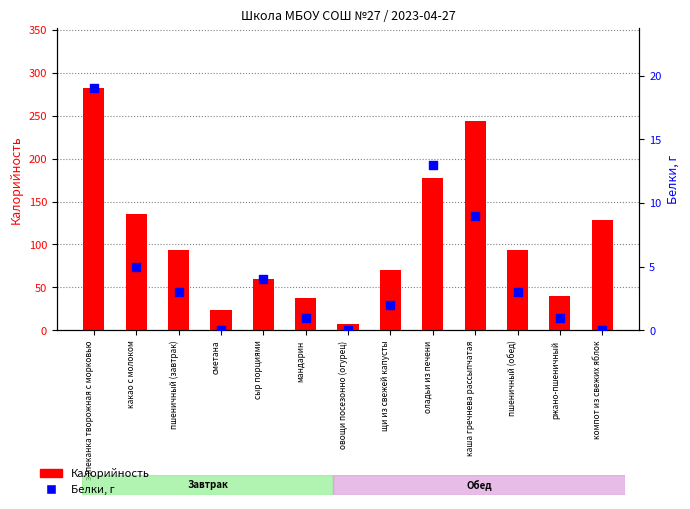

What are all the series names shown in the legend?

Калорийность, Белки